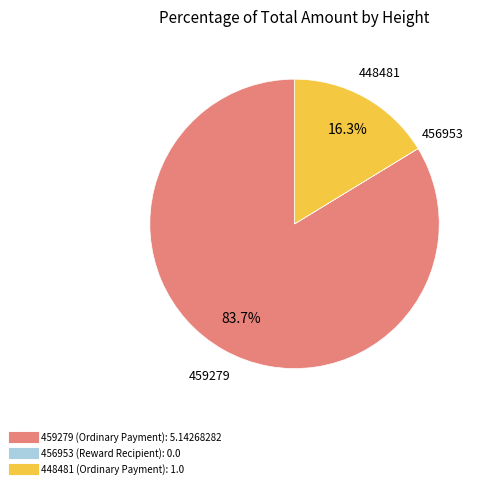

How much of the chart is everything except 459279?

16.3%